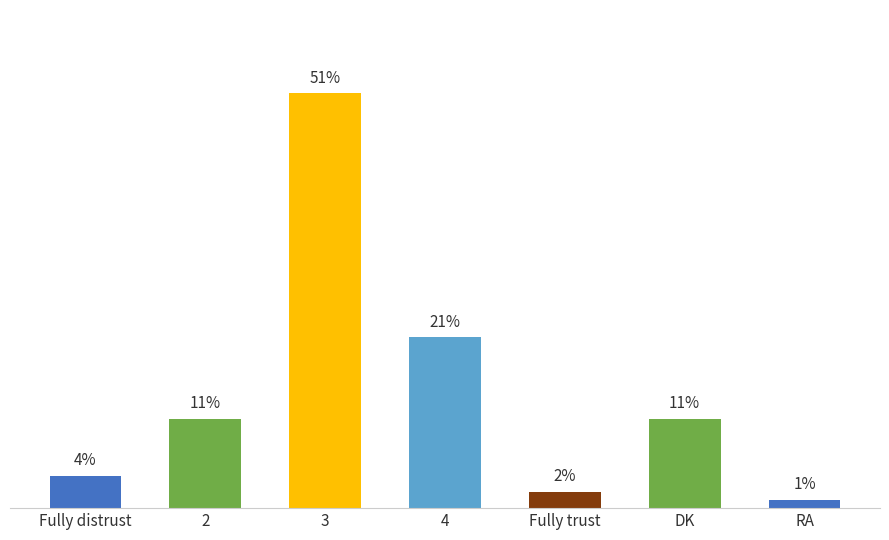

Does the chart contain any negative values?

No